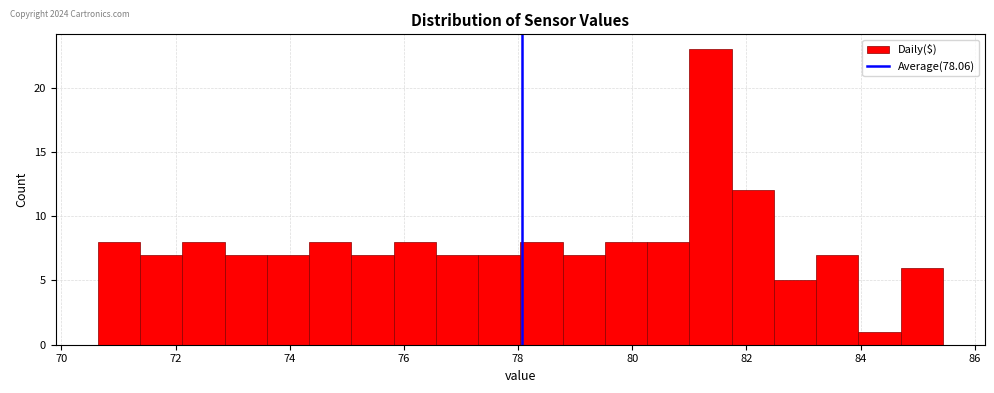

Read against the x-axis, roughly where is the centre of the tallest bar?

81.4